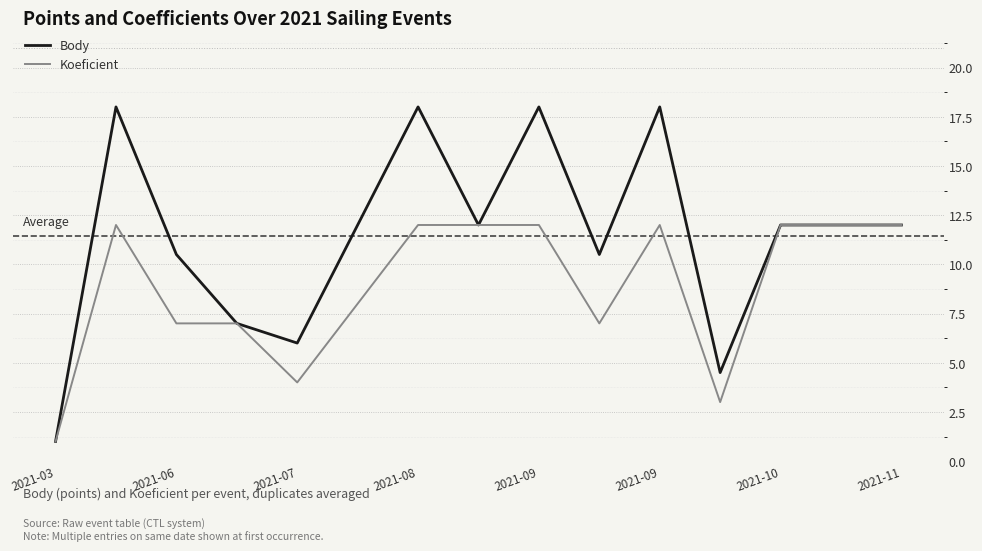

What is the maximum value for Body?

18.0